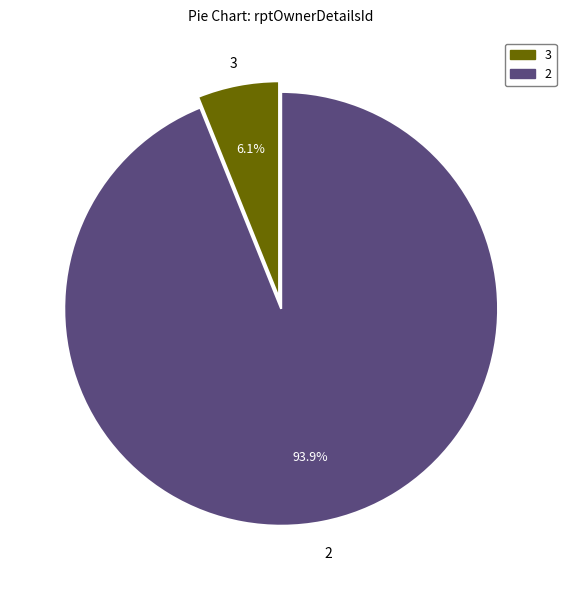

Is the sum of 3 and 2 greater than half?

Yes